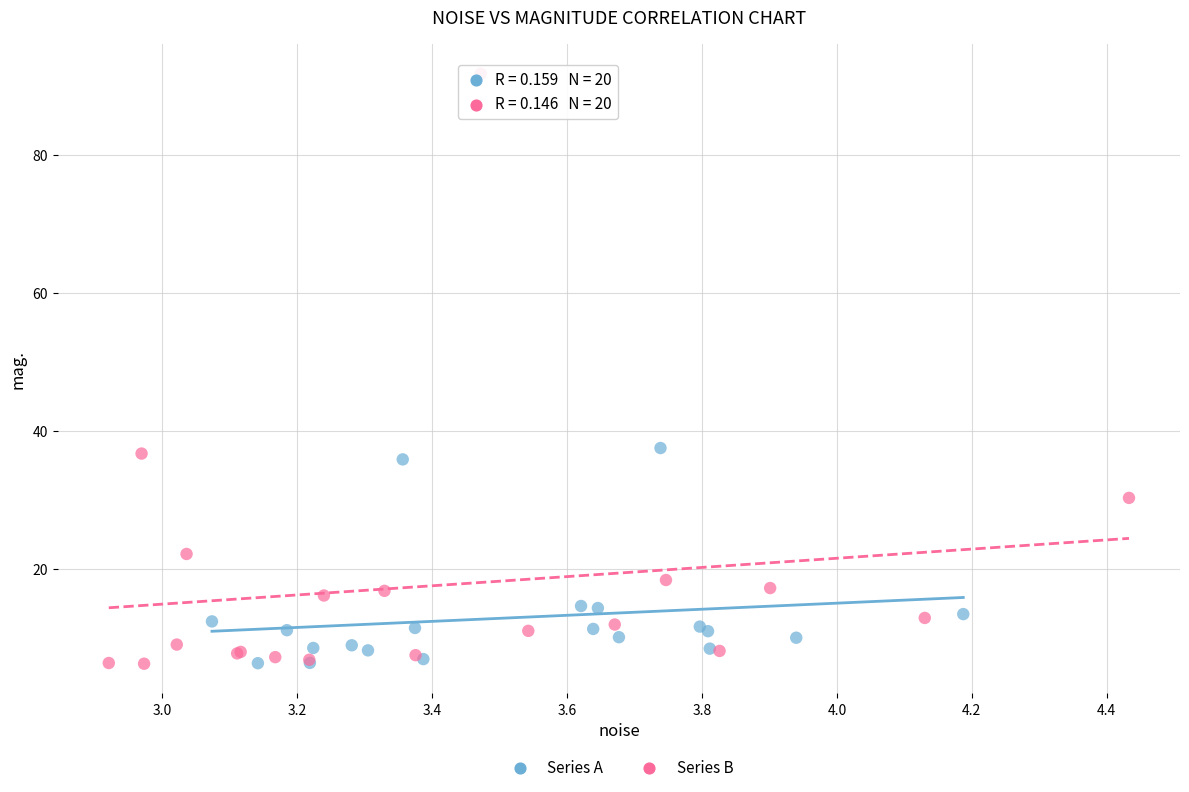

Which series reaches the maximum Y coordinate?

Series B